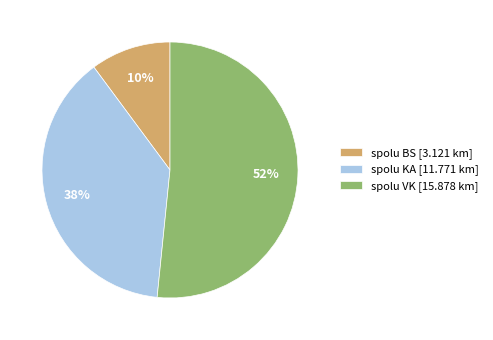

Which slice is the smallest?

spolu BS [3.121 km]